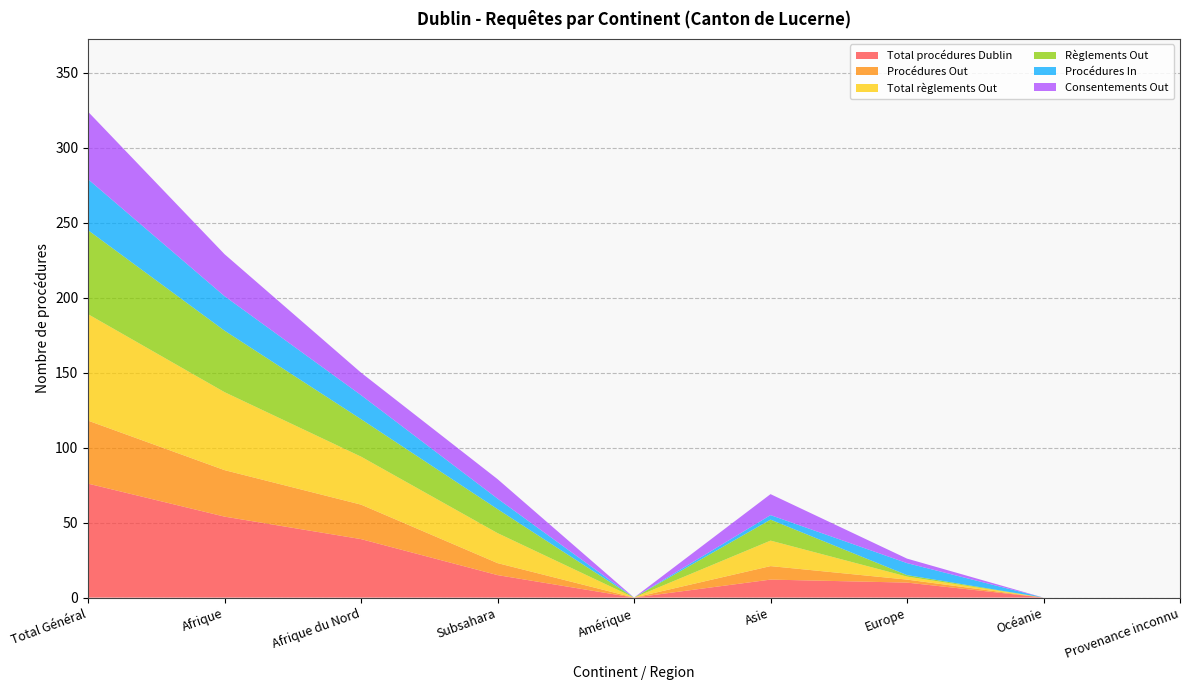

Reading left to right, what are all the values shown in this chart?

Total procédures Dublin: 76	54	39	15	0	12	10	0	0
Procédures Out: 42	31	23	8	0	9	2	0	0
Total règlements Out: 71	52	32	20	0	17	2	0	0
Règlements Out: 56	41	25	16	0	14	1	0	0
Procédures In: 34	23	16	7	0	3	8	0	0
Consentements Out: 45	28	15	13	0	14	3	0	0